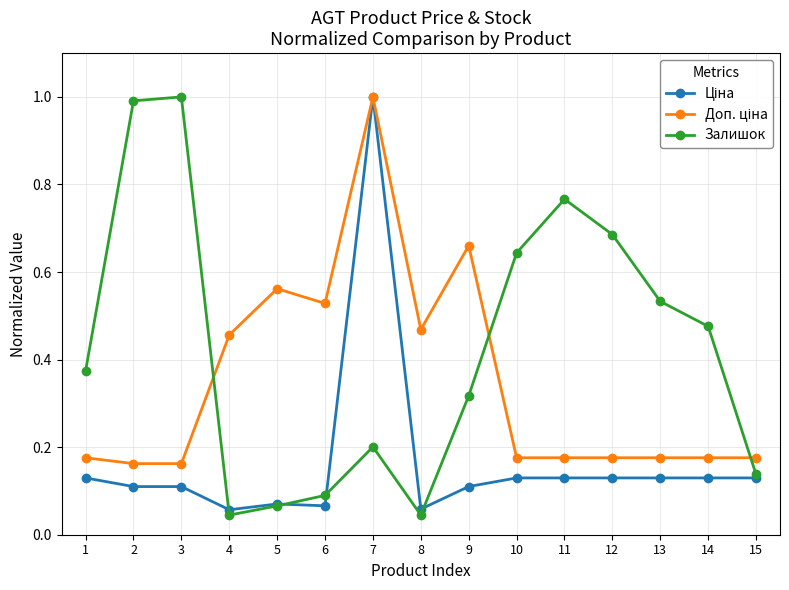

What is the difference between the highest and lowest values at 3?

0.9